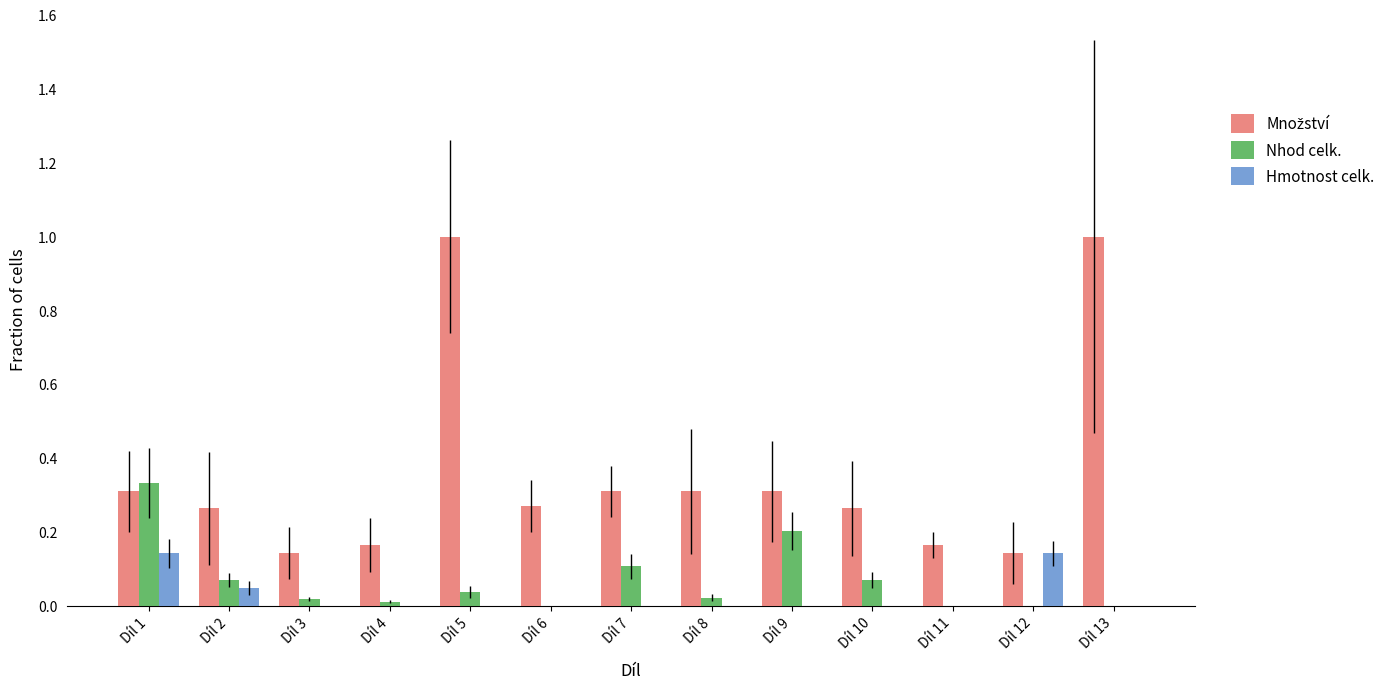

What is the sum of the Nhod celk. values at Díl 7 and Díl 1?

0.4